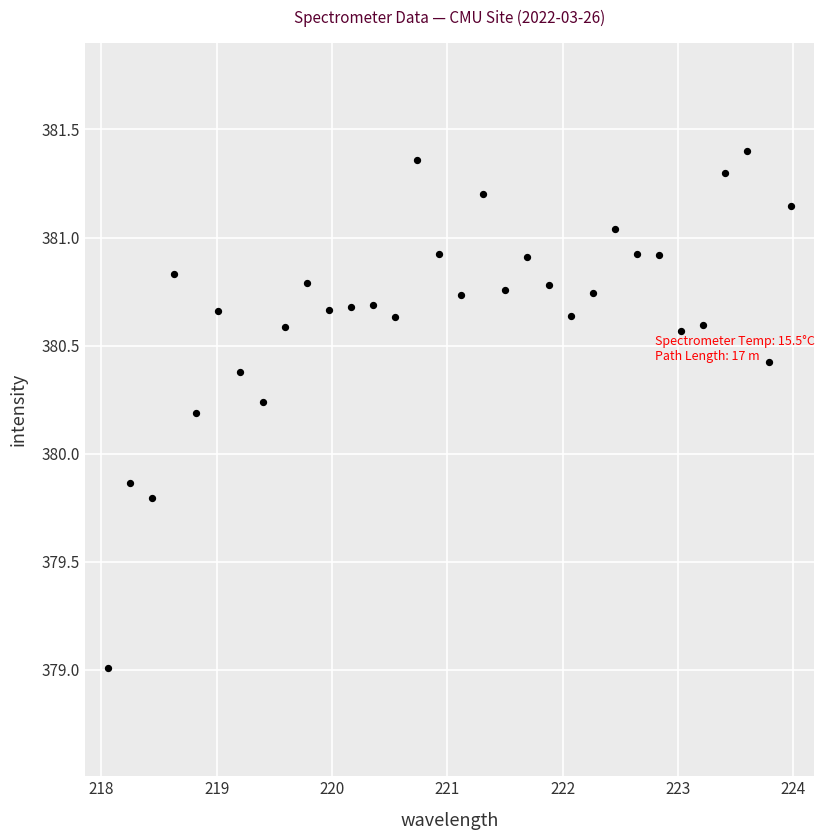

What is the range of X values (max minus min)?

5.9